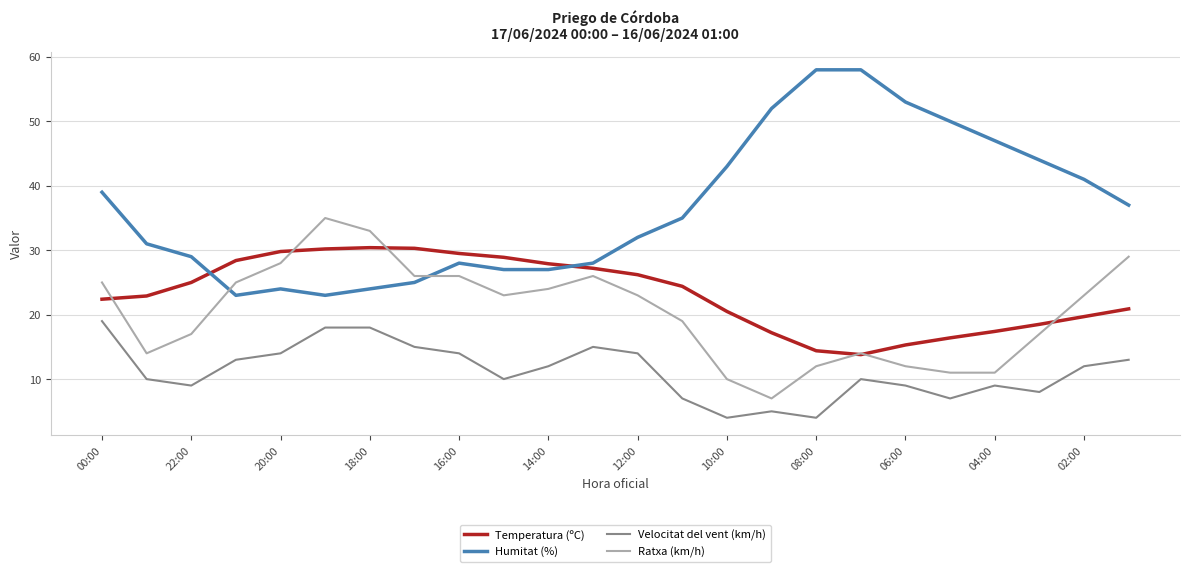

How many lines are shown in the chart?

4